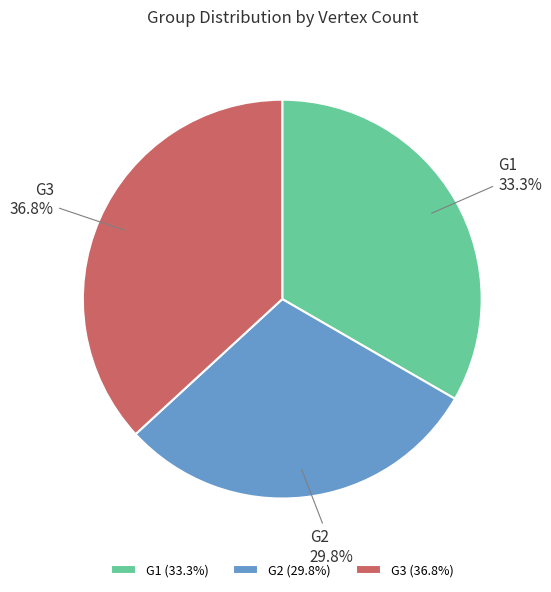

What percentage is the G1 slice, to the nearest percent?

33%